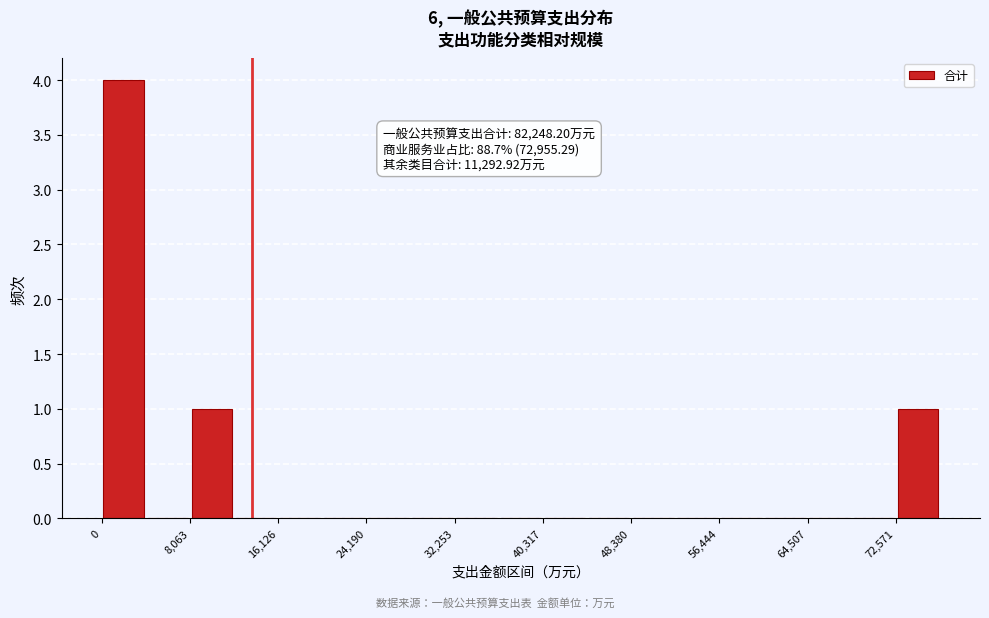

Over which range of the x-axis is the bar tallest?

0 to 4000